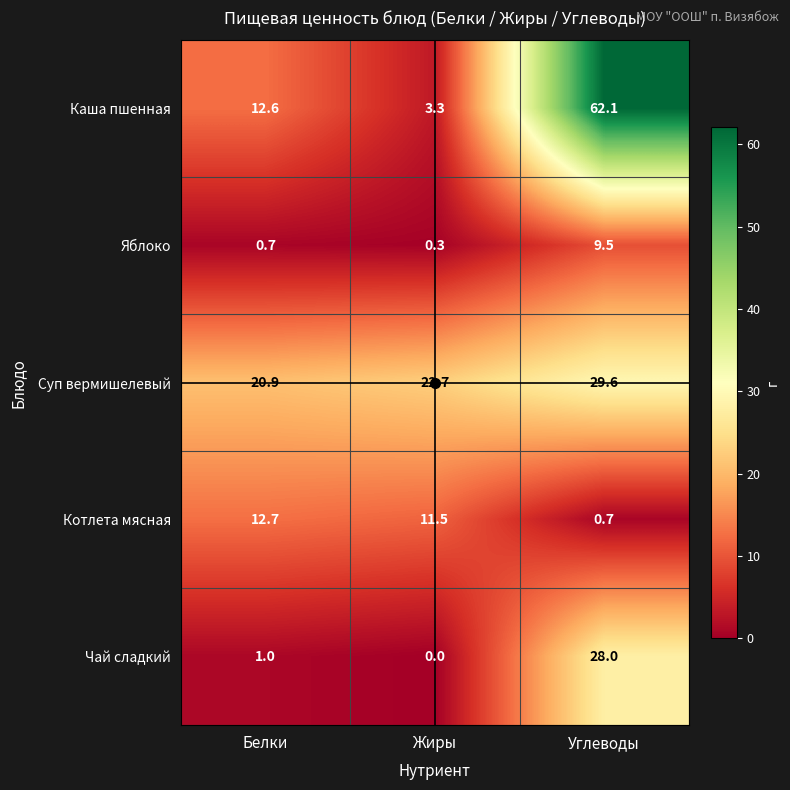

Where is Каша пшенная nearest to the value 32?

Белки